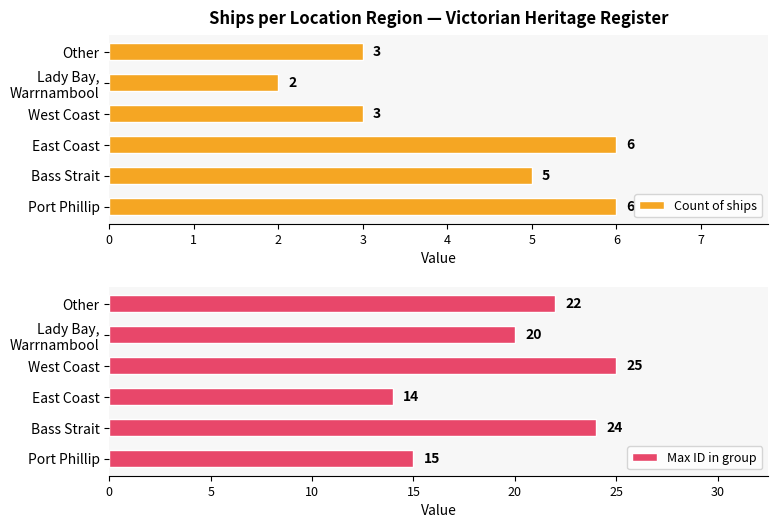

The Count of ships series shows 9 at Port Phillip. True or false?

False